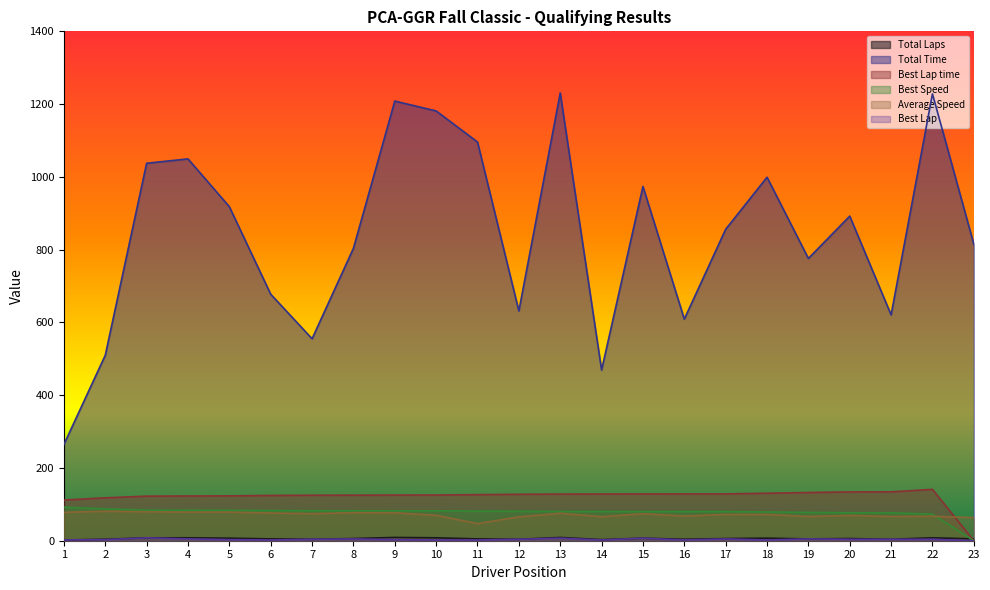

What is the difference between the highest and lowest values at 16?

607.1